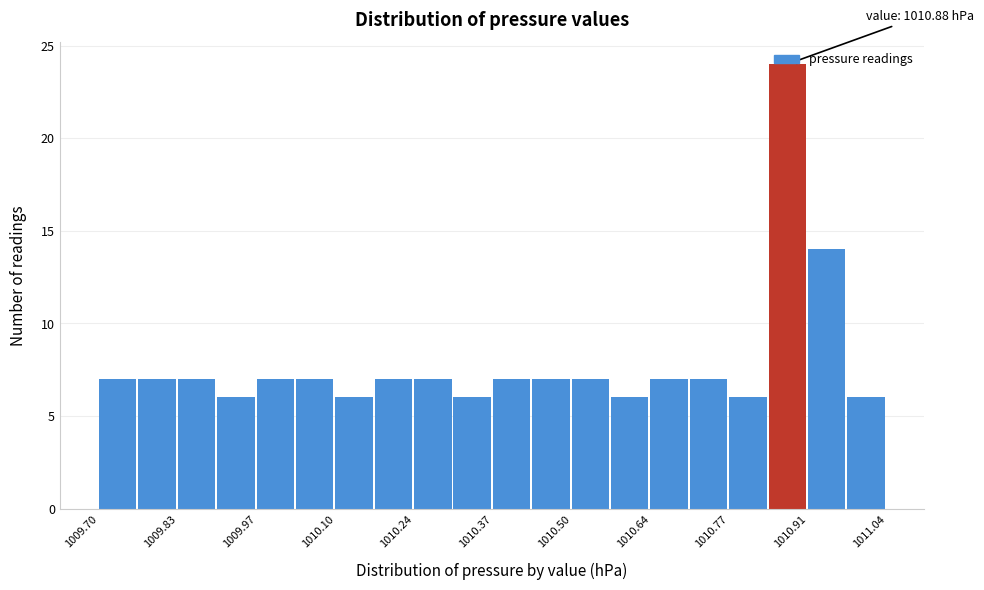

Around what value on the x-axis is the tallest bar? Give the approximate position of its centre, as read against the axis.

1010.88